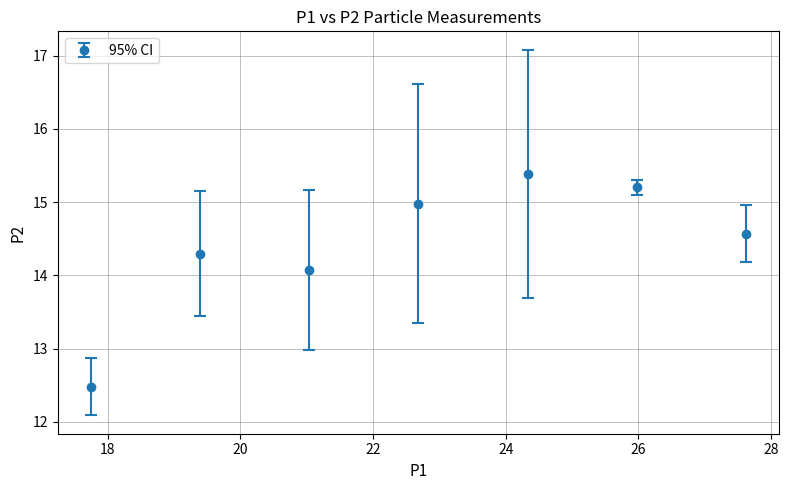

What is the minimum value shown in the chart?

12.5